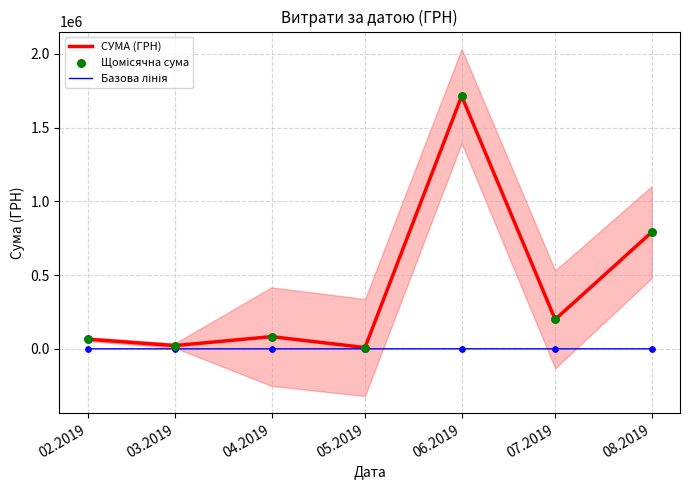

What is the total value across all series at 08.2019?

1583230.8